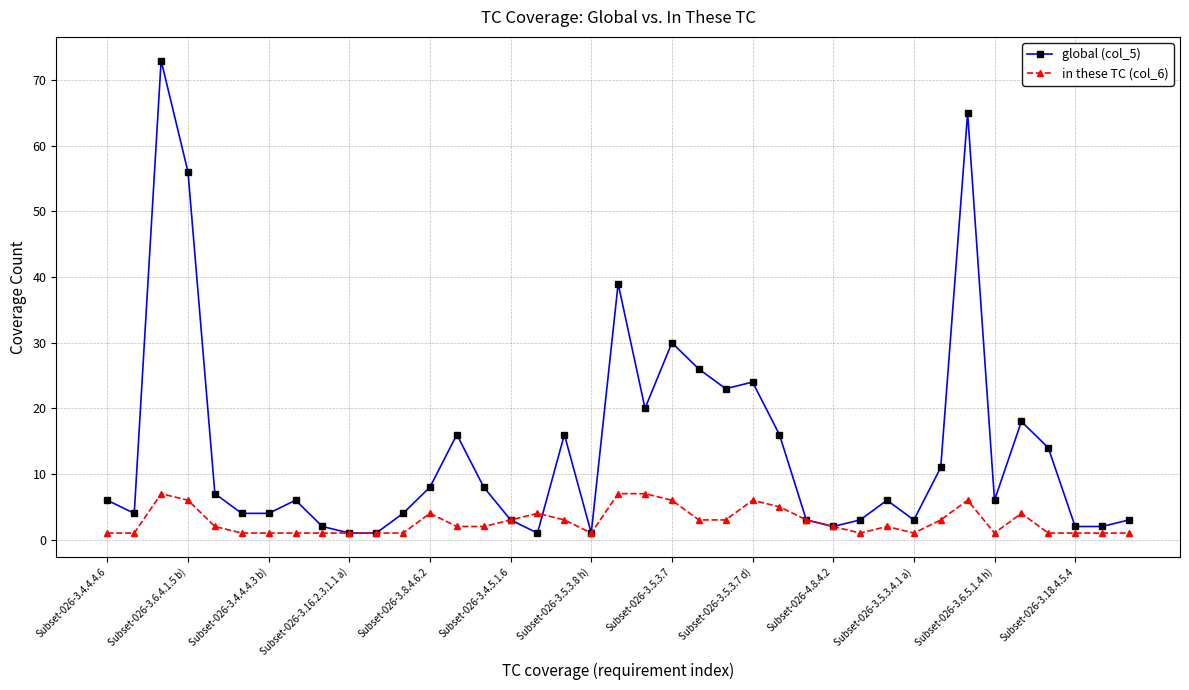

Which series has the largest total across all categories?

global (col_5)